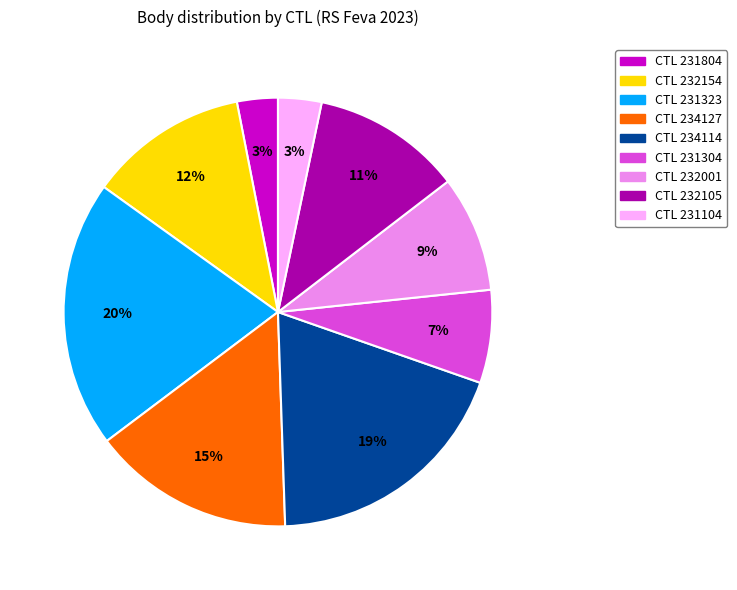

Is there a majority slice in this chart?

No